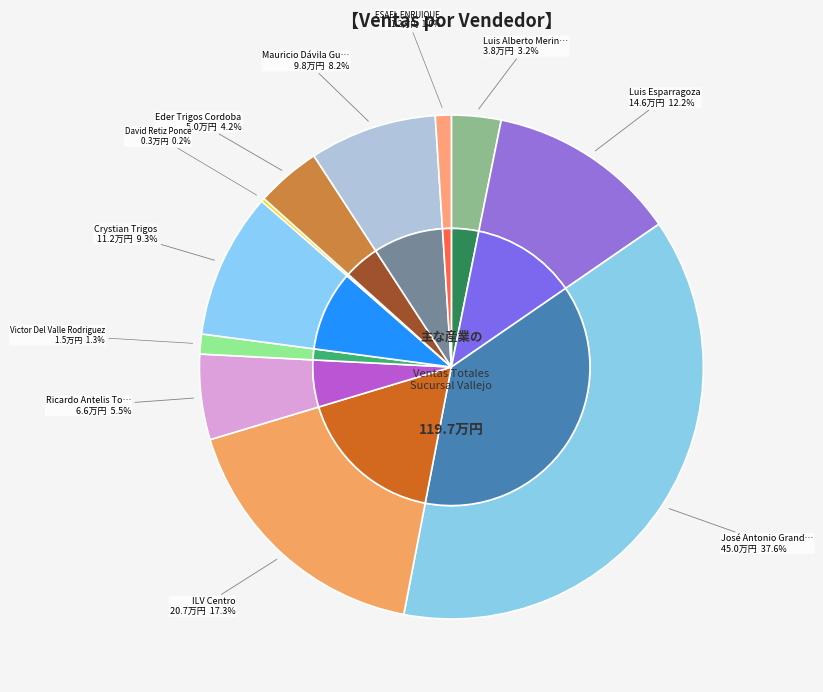

What is the ratio of the value at Luis Alberto Merino Garduño to the value at ILV Centro?

0.2